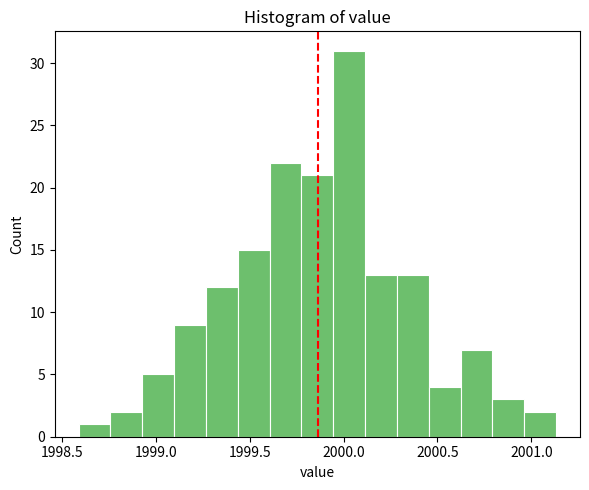

Around what value on the x-axis is the tallest bar? Give the approximate position of its centre, as read against the axis.

2000.05